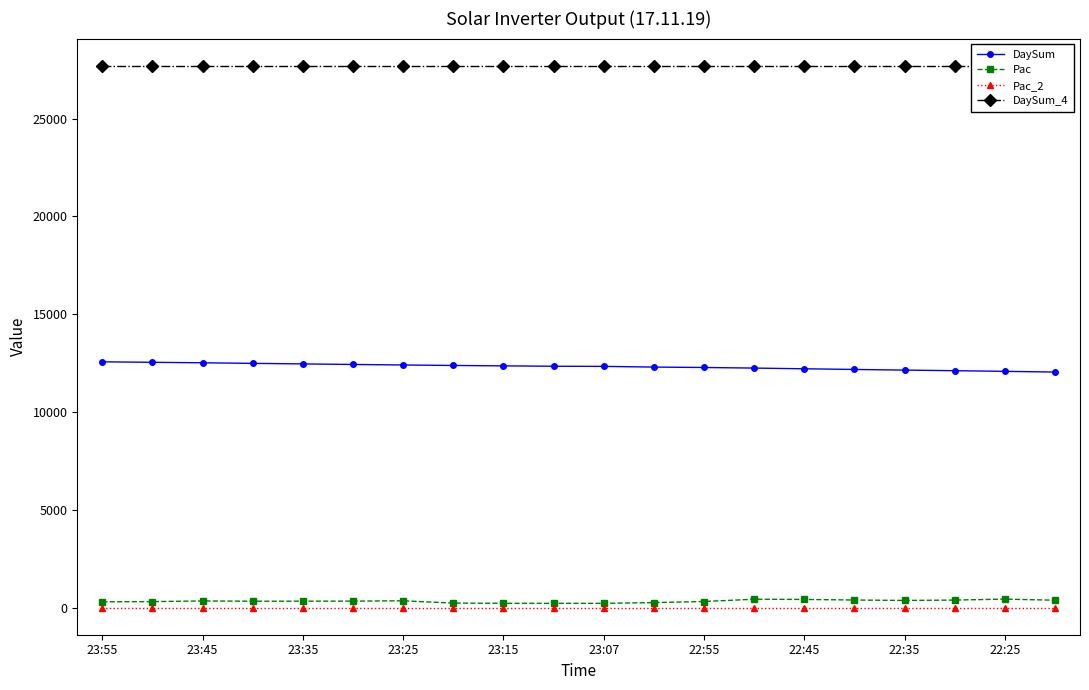

Where is Pac_2 nearest to the value 0?

23:55